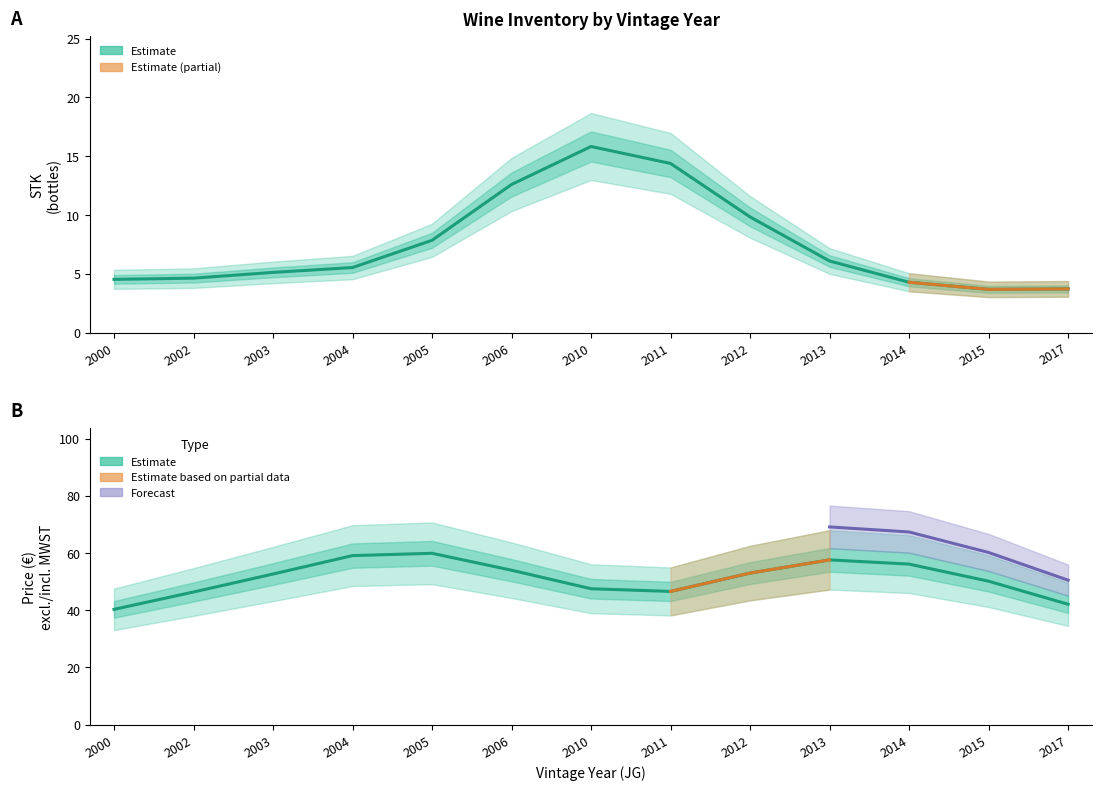

Where is the first local maximum for STK (Estimate)?

2010